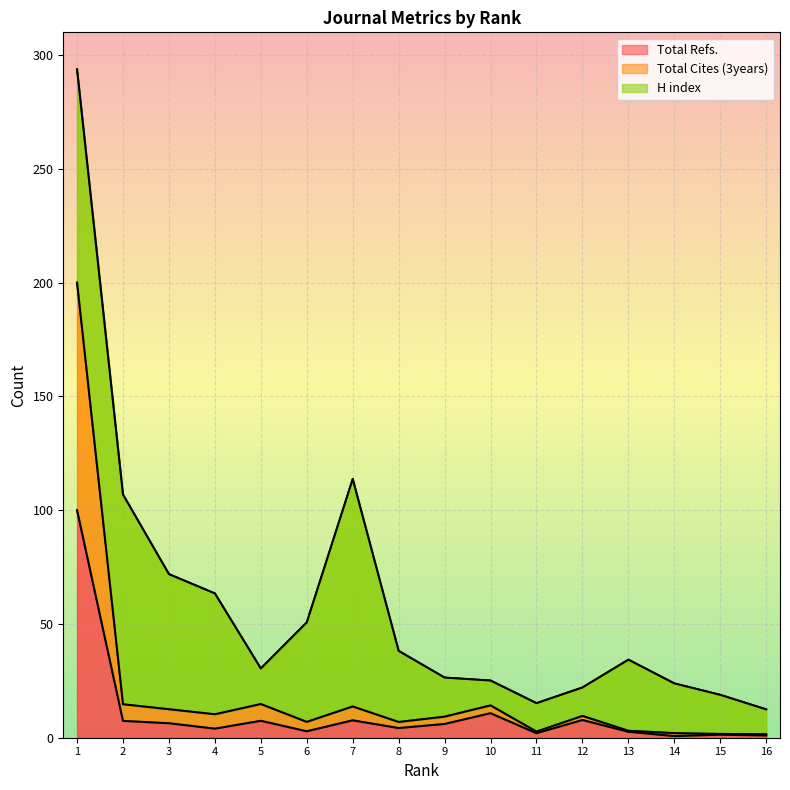

At which label does Total Refs. first exceed 6?

1